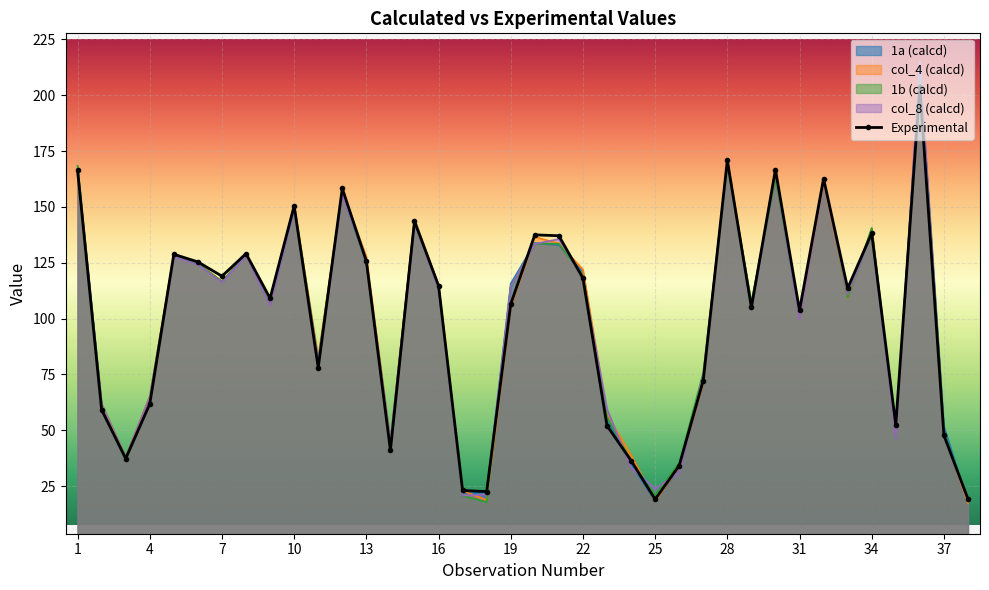

What is the value of the col_4 point at the 28th from the left?

170.6